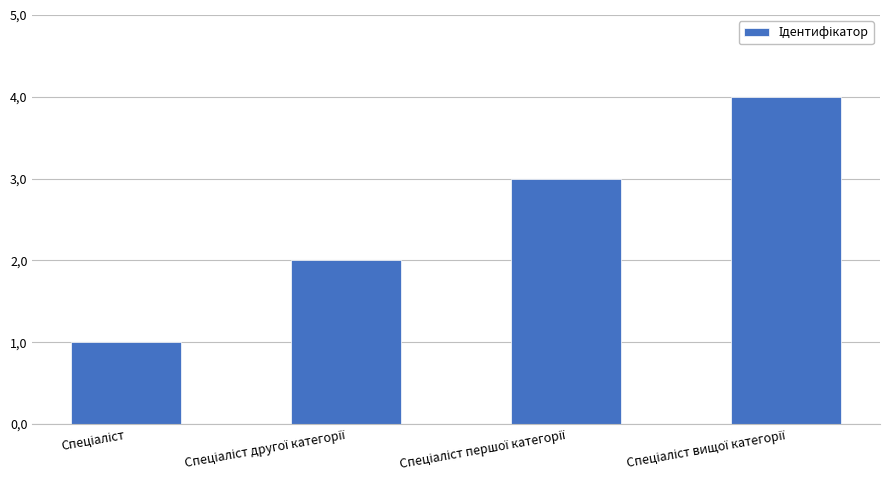

Are the bars horizontal?

No